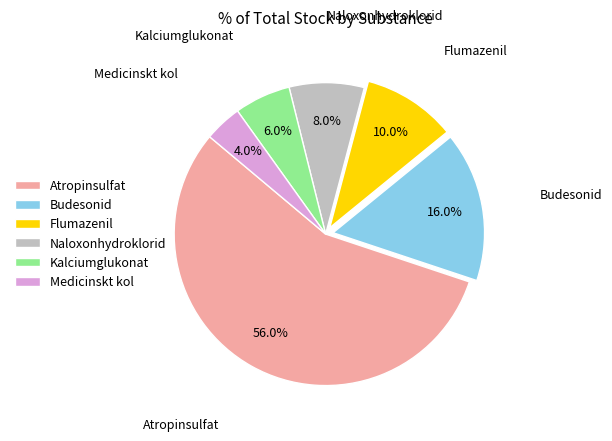

Which category has the biggest portion of the pie?

Atropinsulfat